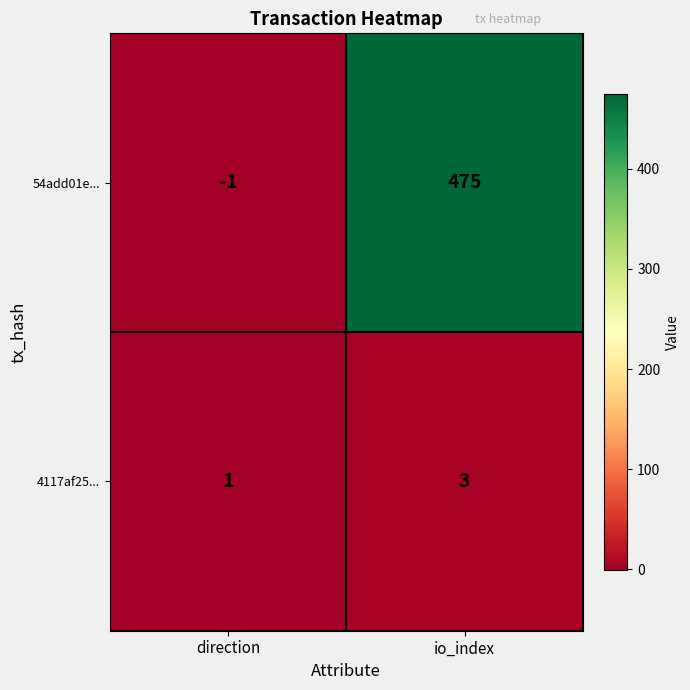

List the series in order of their overall mean, lowest first.

4117af25..., 54add01e...